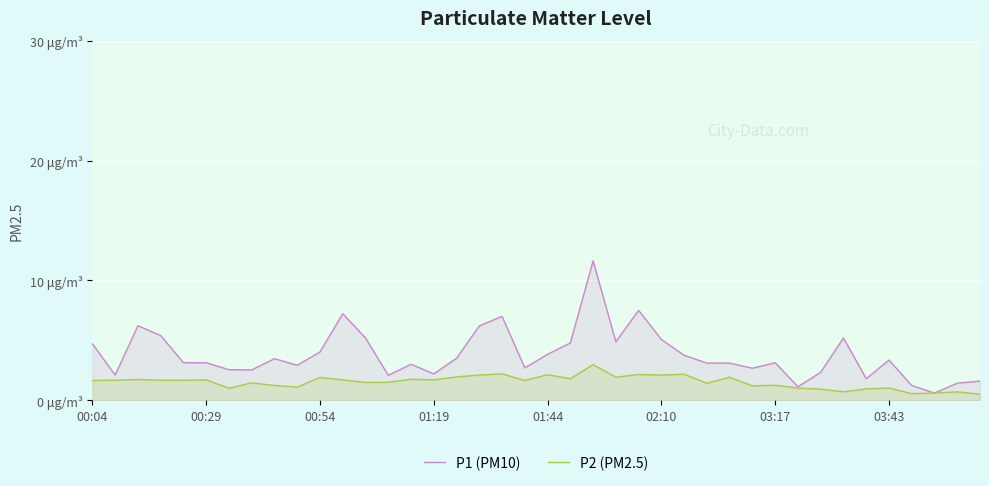

Is it true that P1 (PM10) equals 1.5 at 26?

False